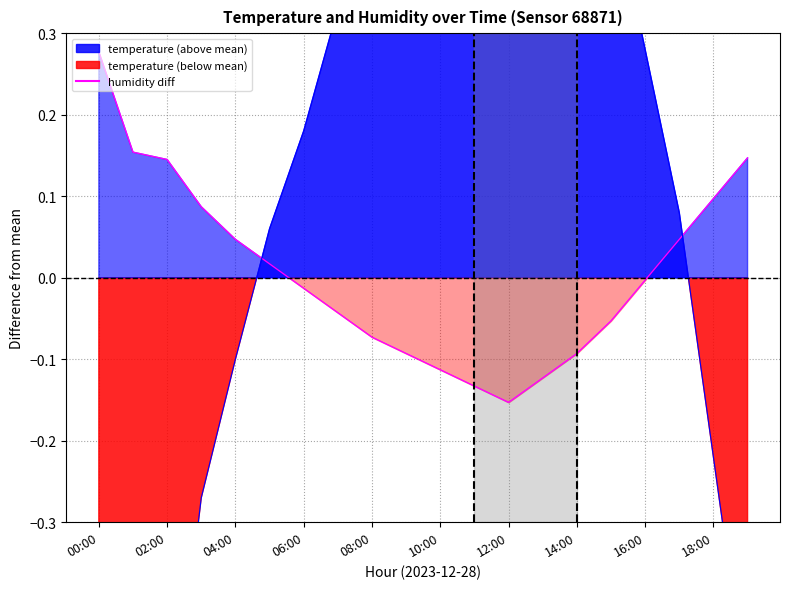

What is the difference between the maximum and minimum values in the humidity diff series?

0.4